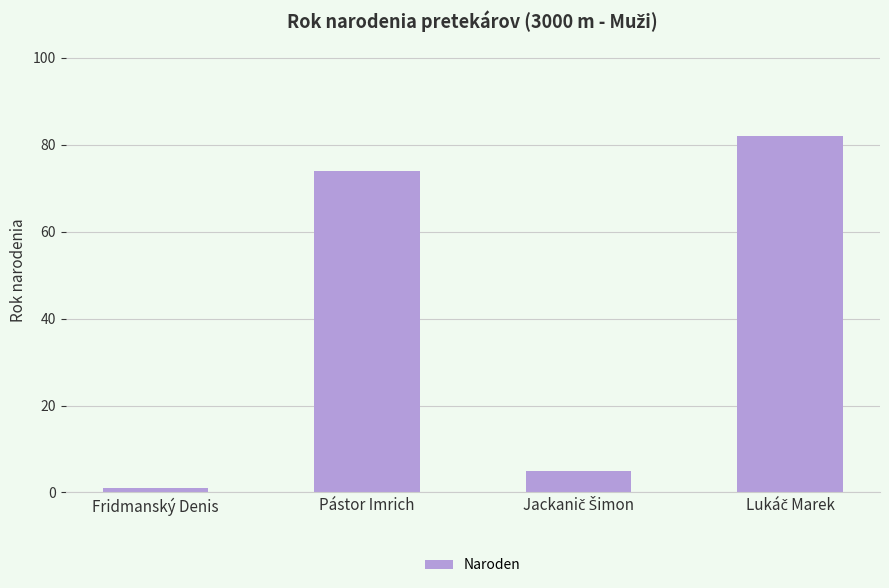

At which label is the value closest to 41?

Pástor Imrich